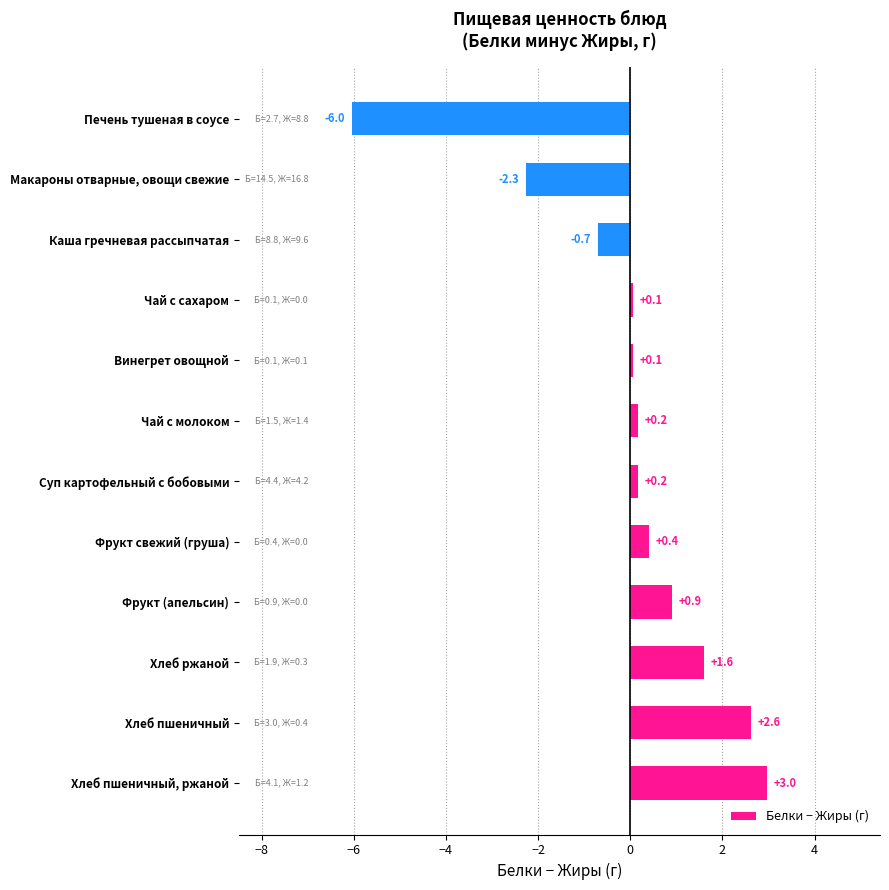

Reading bottom to top, what are all the values shown in this chart?

3.0	2.6	1.6	0.9	0.4	0.2	0.2	0.1	0.1	-0.7	-2.3	-6.0